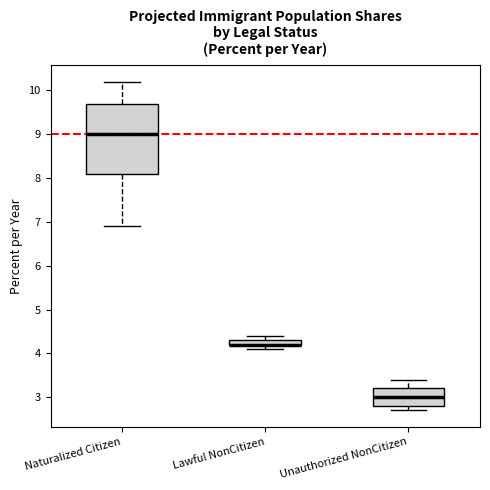

Where is the lower edge of the box for Unauthorized NonCitizen on the y-axis? The values are not printed on the chart, so give them approximately, as read against the axis.

2.8